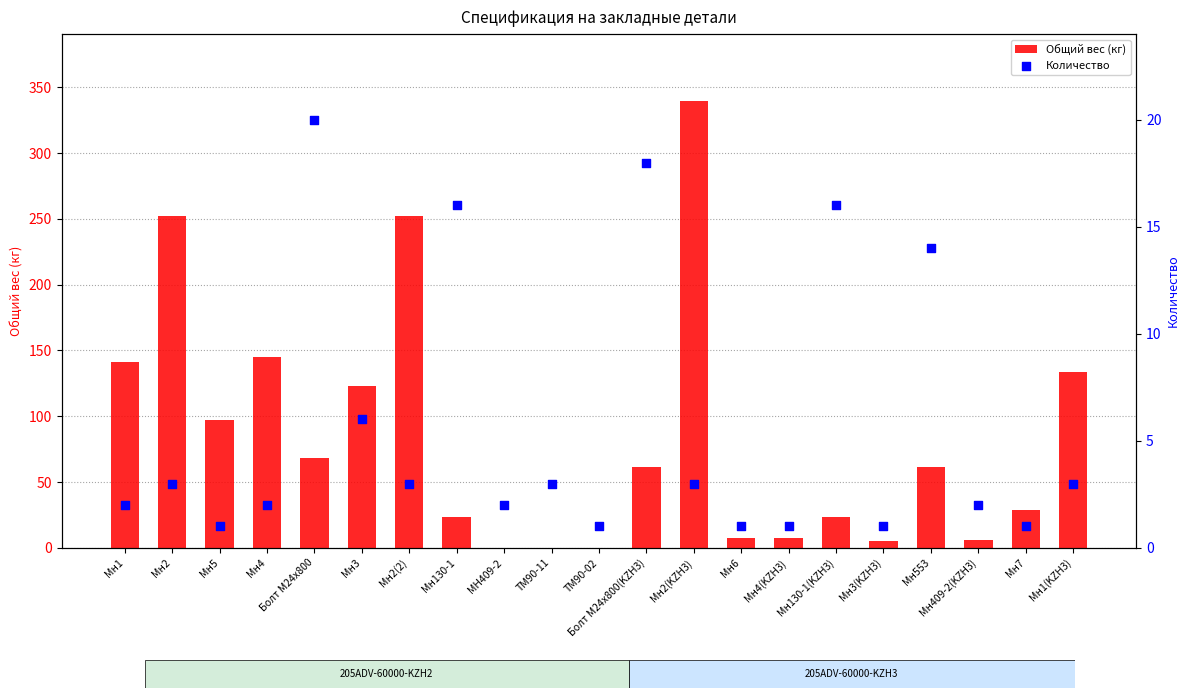

Which series reaches the maximum Y coordinate?

Общий вес (кг)